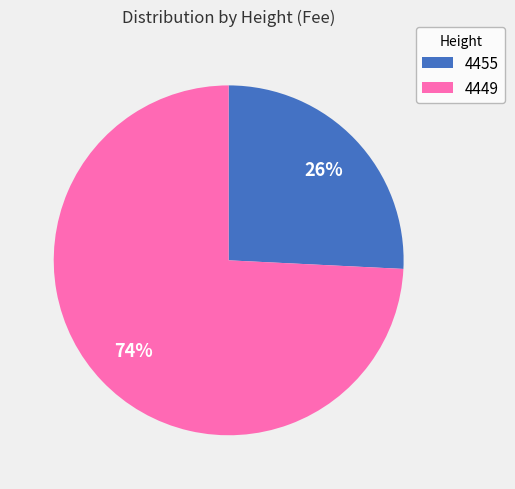

To the nearest percent, what is the combined percentage of 4455 and 4449?

100%